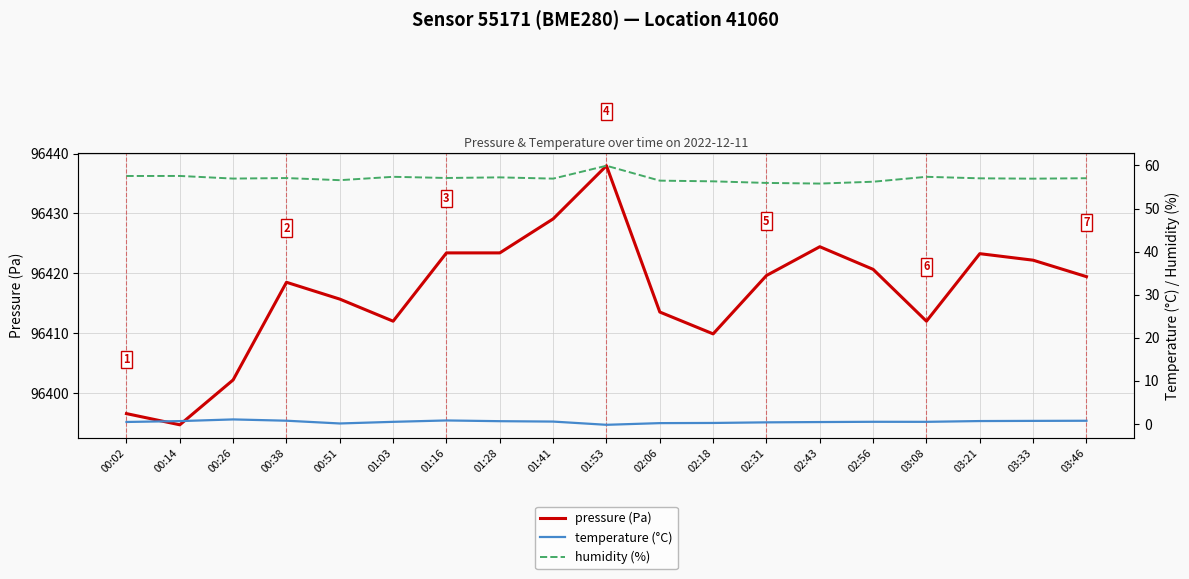

True or false: pressure (Pa) and humidity (%) cross at least once.

False